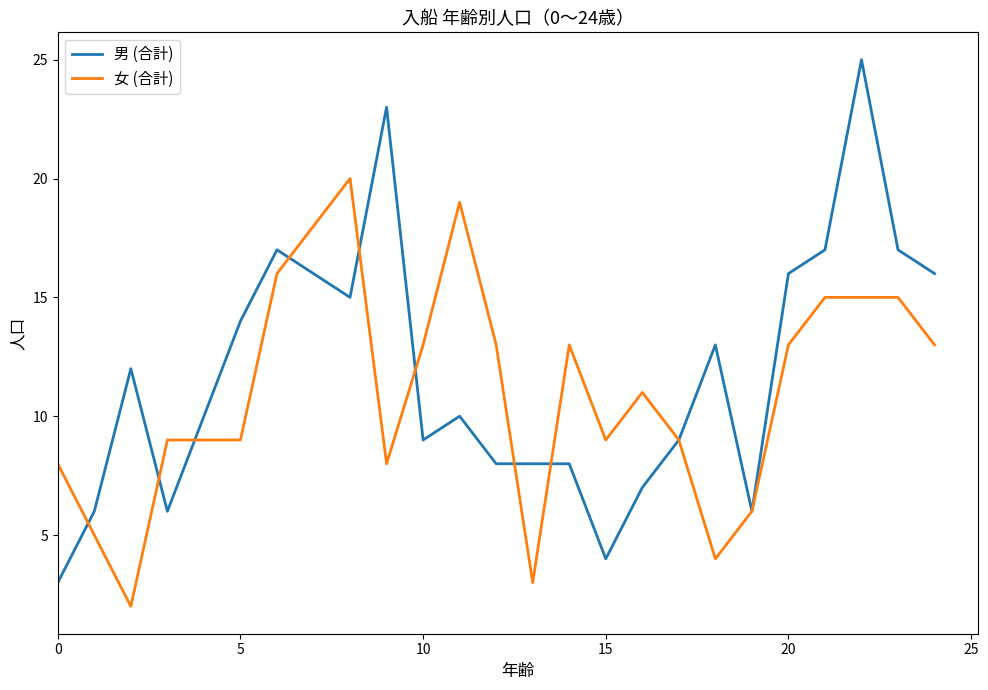

Which series has the largest range (max minus min)?

男 (合計)